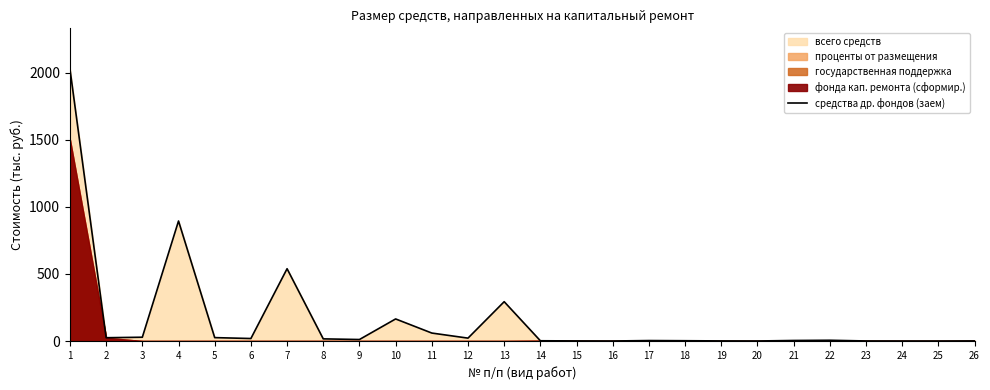

True or false: the data shows 0.2 at 15.

False